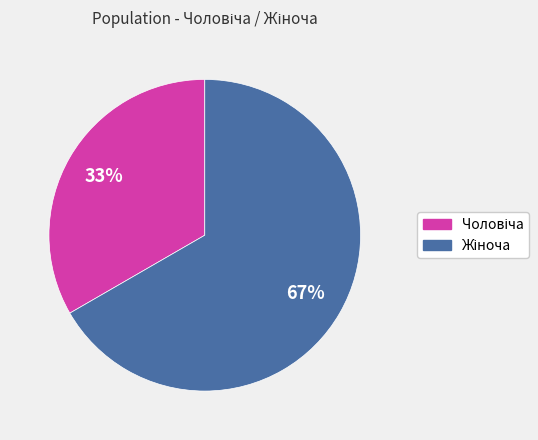

Is there any slice that represents more than half of the pie?

Yes